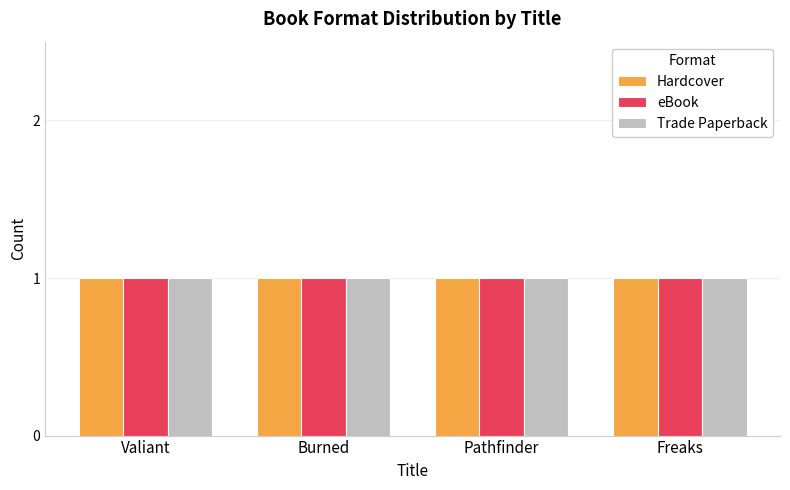

Is the value of Hardcover at Burned greater than the value of eBook at Pathfinder?

No